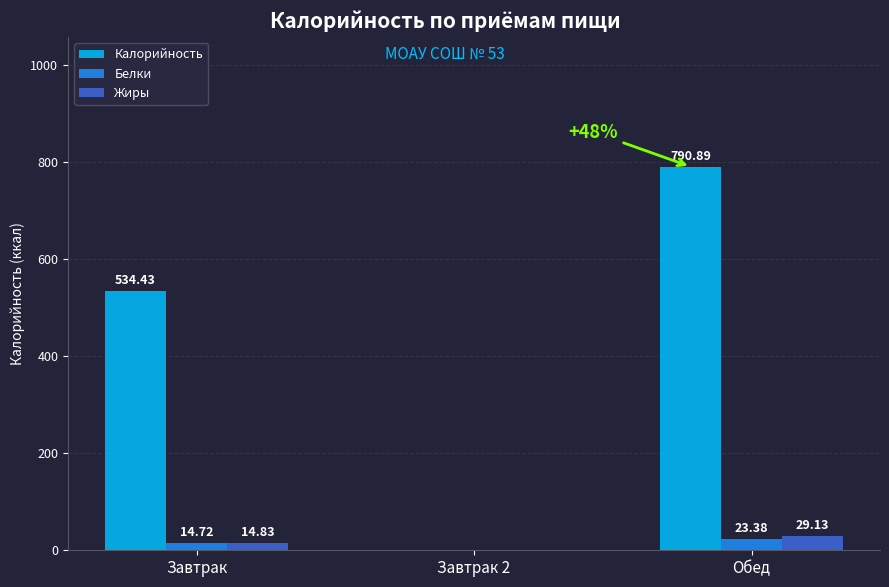

What is the average value of the Белки series?

12.7